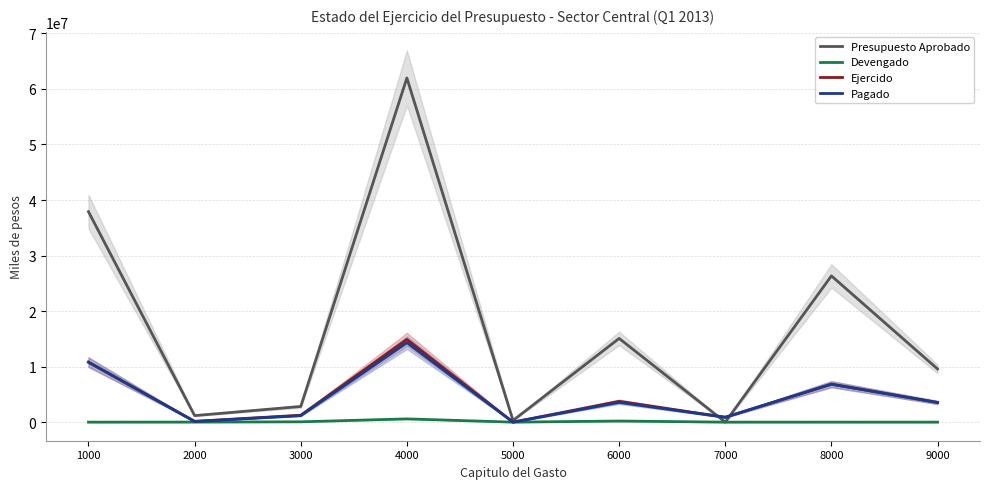

What are all the series names shown in the legend?

Presupuesto Aprobado, Devengado, Ejercido, Pagado